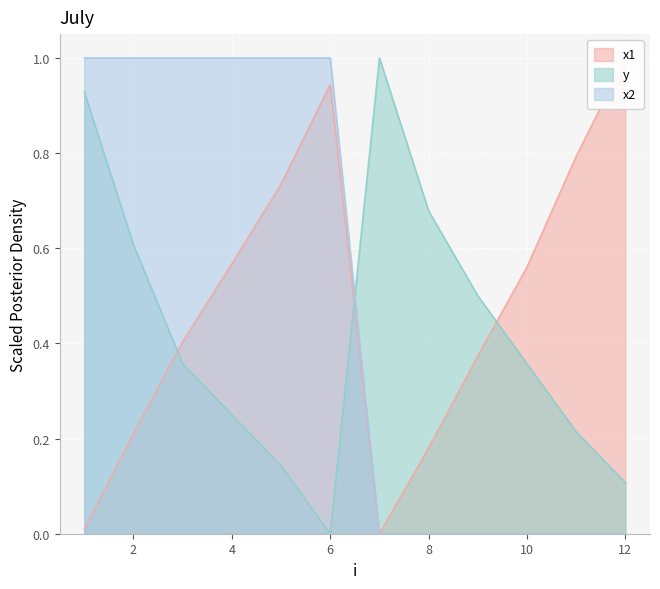

Which series has the largest total across all categories?

x2